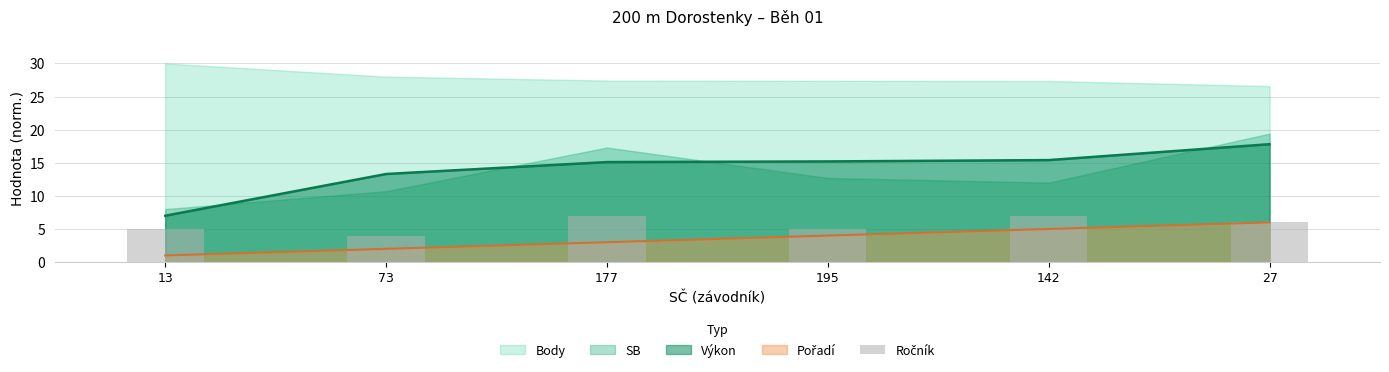

Which has a higher value, 177 or 195?

177